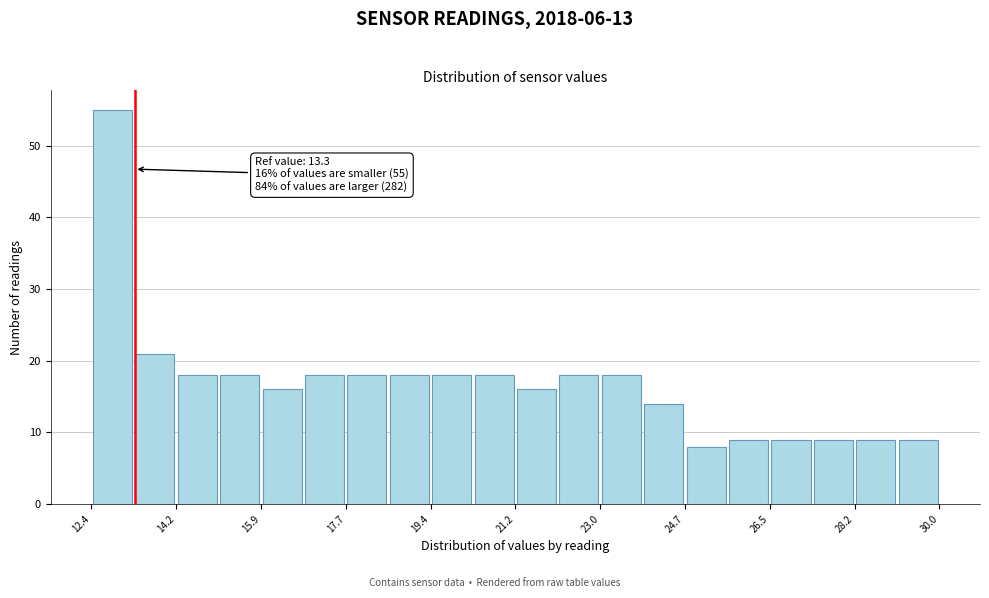

Which range on the x-axis has the tallest bar?

12.40 to 13.28